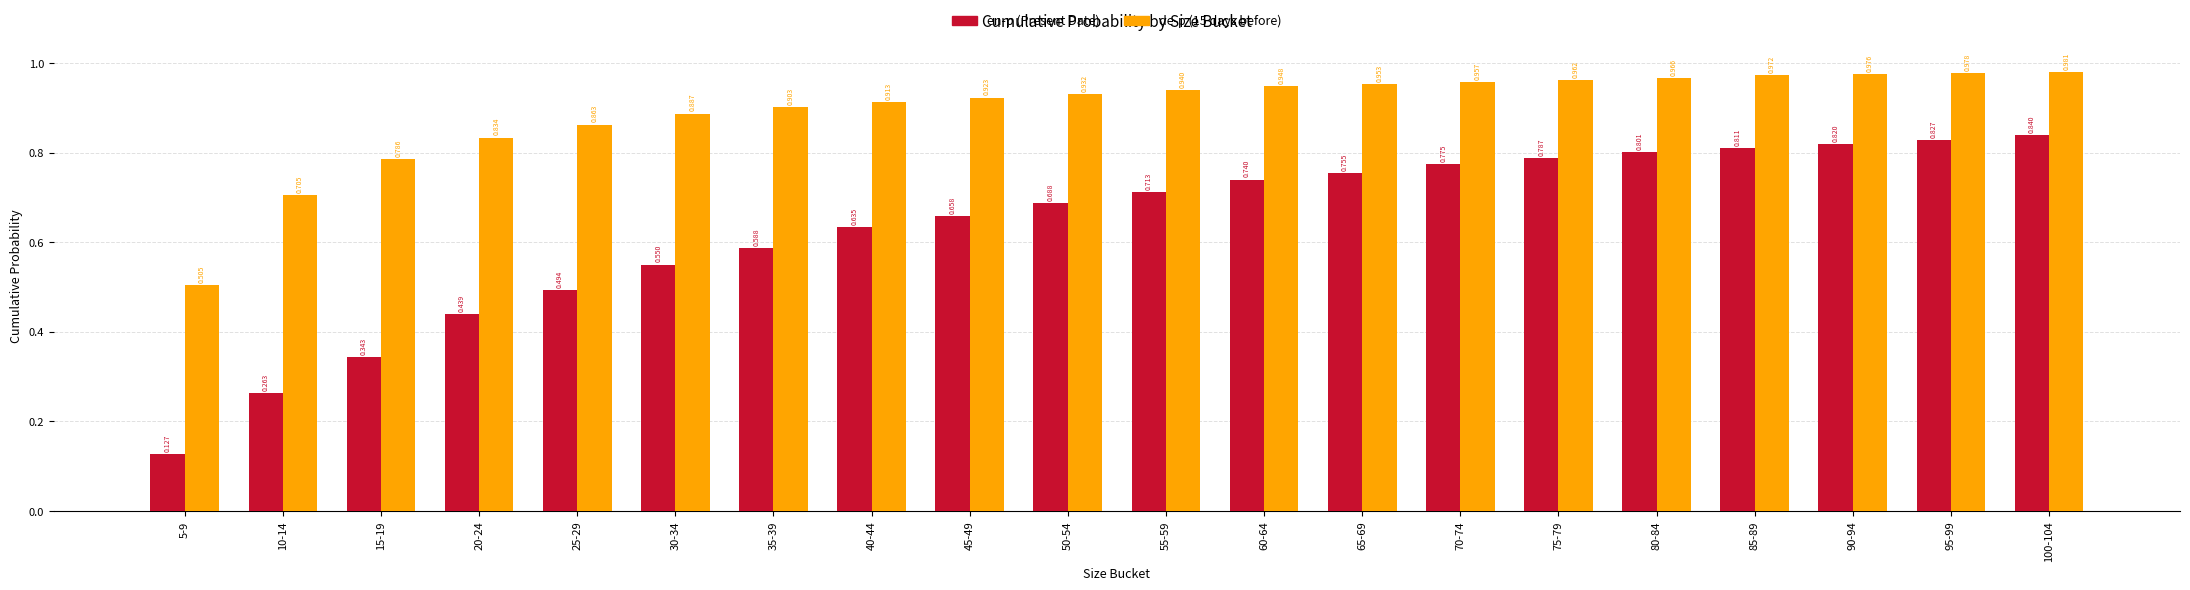

Is the value of de-p (15 days before) at 85-89 greater than the value of en-p (Present Date) at 10-14?

Yes